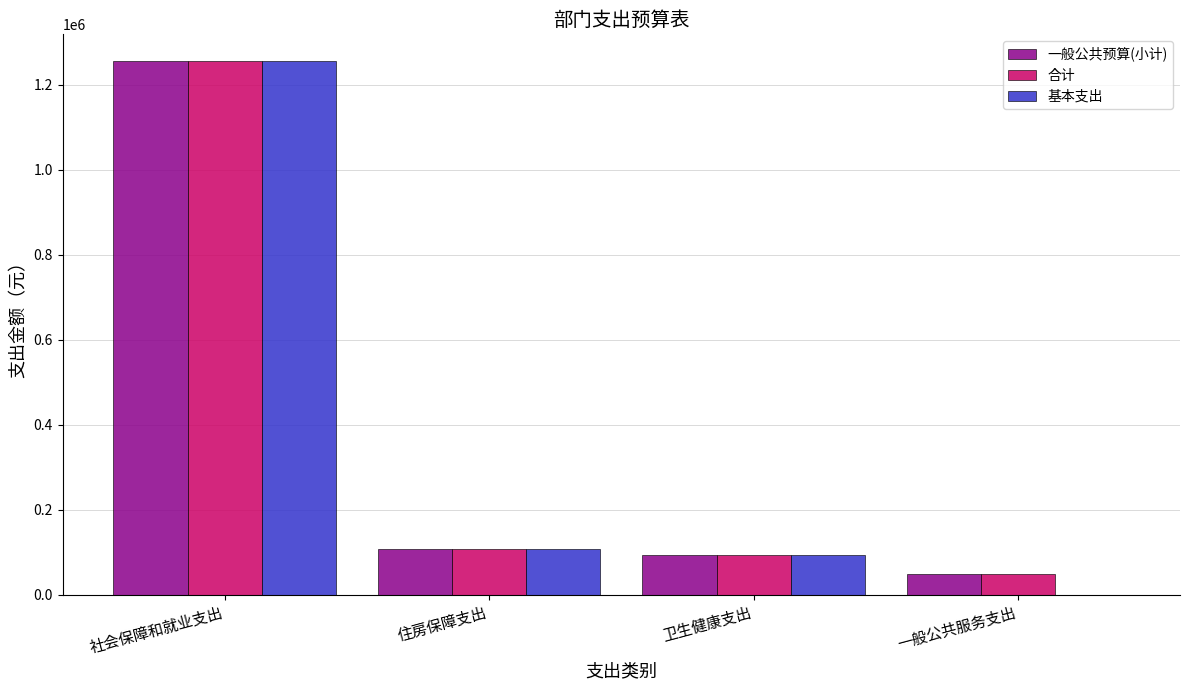

At which category does the chart reach its peak across all series?

社会保障和就业支出